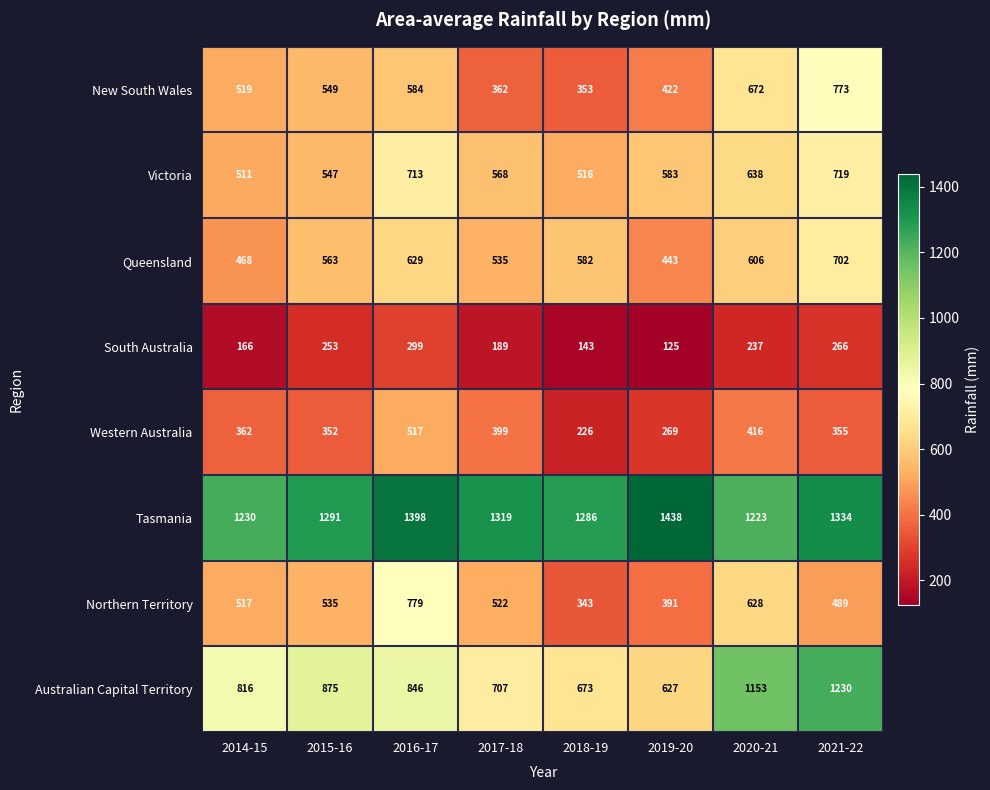

Which label corresponds to the largest value in the chart?

2019-20